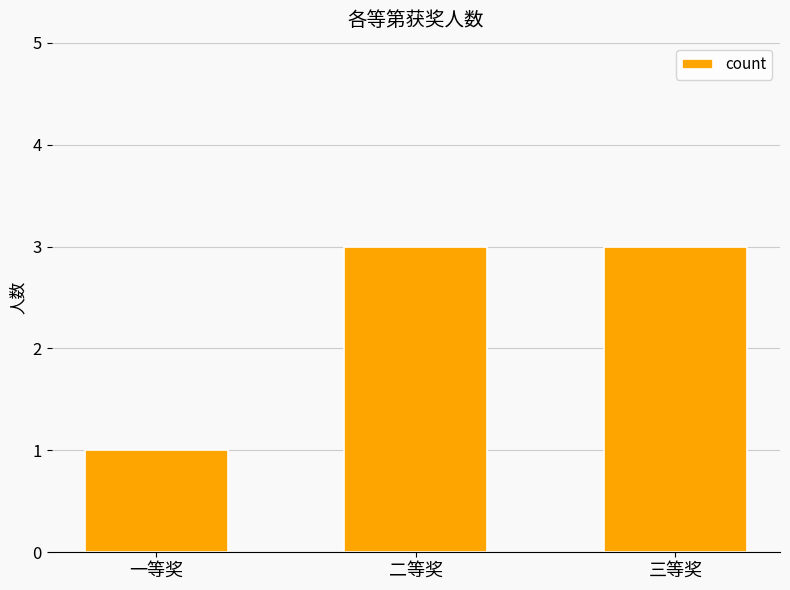

What is the label of the 2nd bar from the right?

二等奖